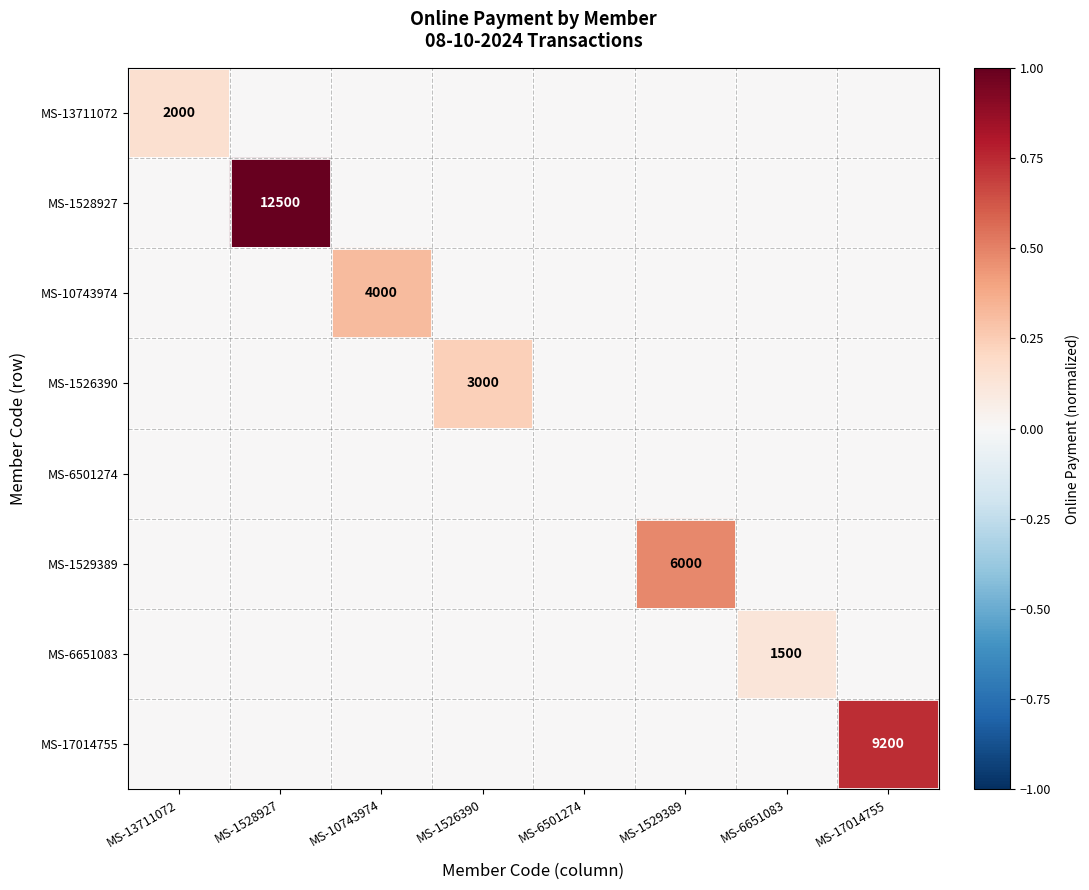

Is it true that MS-10743974 equals 4000 at MS-10743974?

True